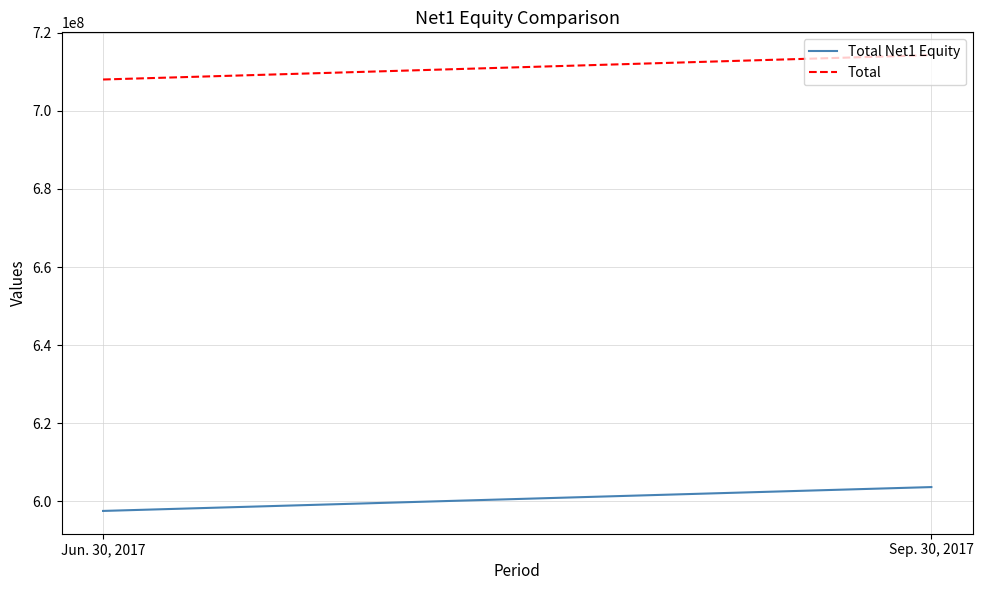

The value of Total at Sep. 30, 2017 is 714247000. True or false?

True